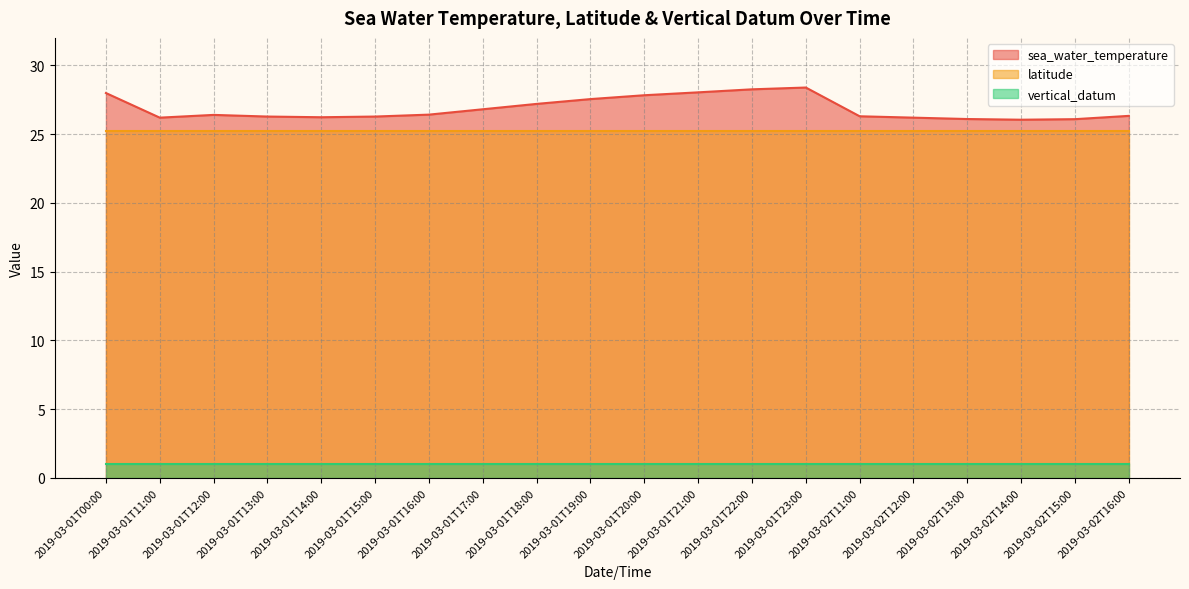

What position from the right is 2019-03-01T14:00?

16